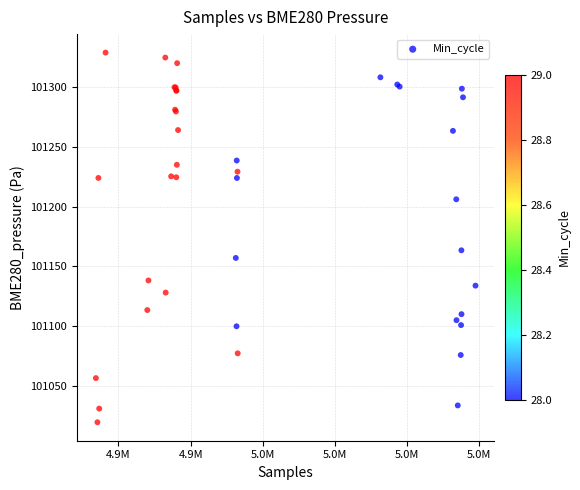

What Y value in the scatter plot is closest to 101174?

101163.4